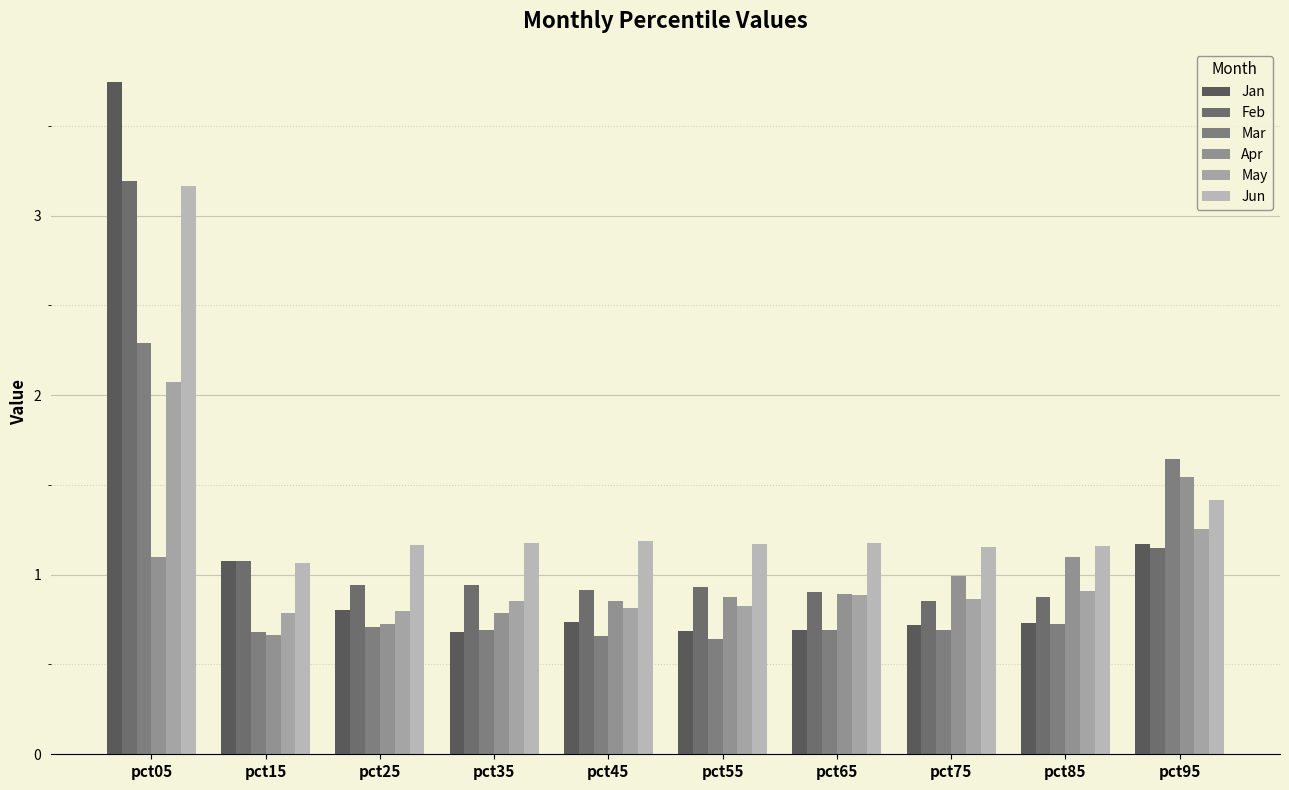

How many bars are there in total?

60